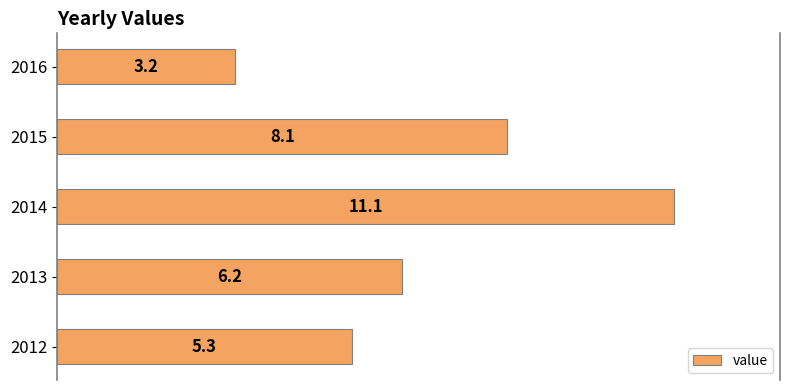

How many categories are shown in the chart?

5